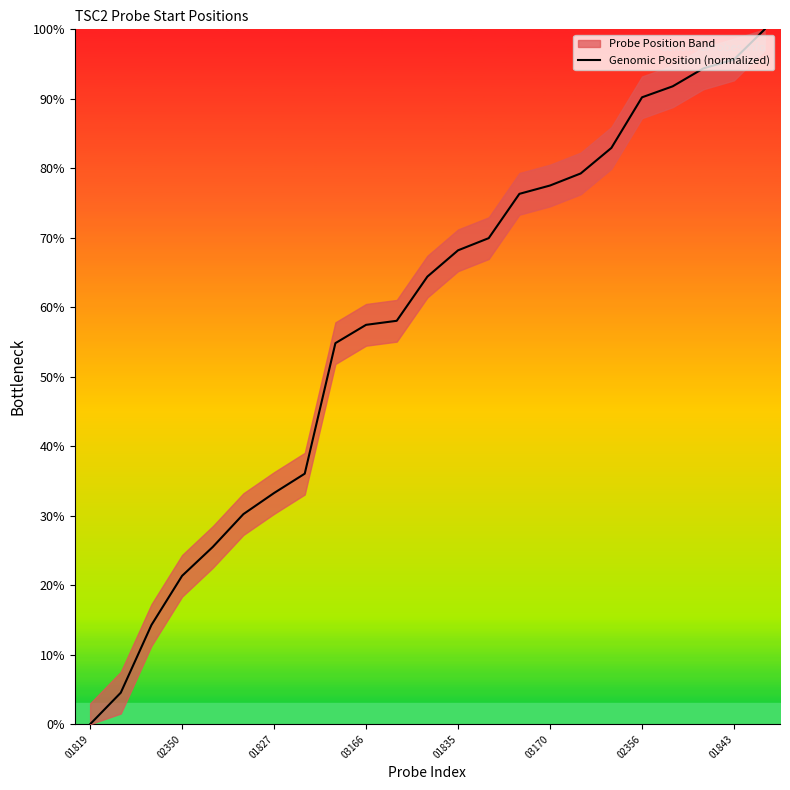

Reading left to right, transcribe all the data shown in this chart.

0.0	4.5	14.3	21.4	25.5	30.2	33.3	36.1	54.8	57.5	58.1	64.4	68.2	69.9	76.3	77.5	79.3	82.9	90.2	91.8	94.4	95.7	100.0